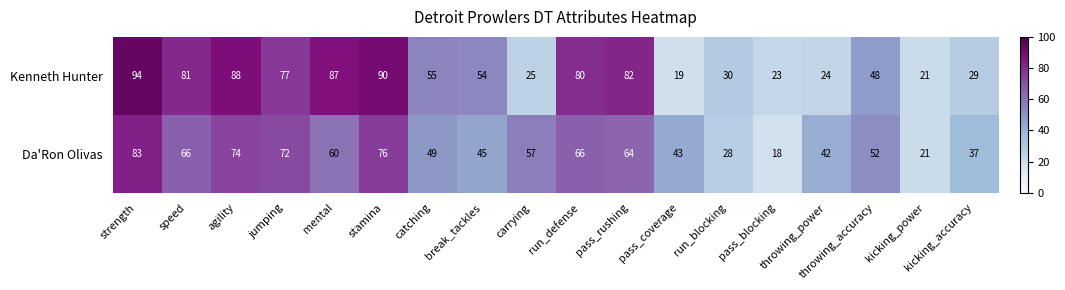

At which category does the chart reach its peak across all series?

strength